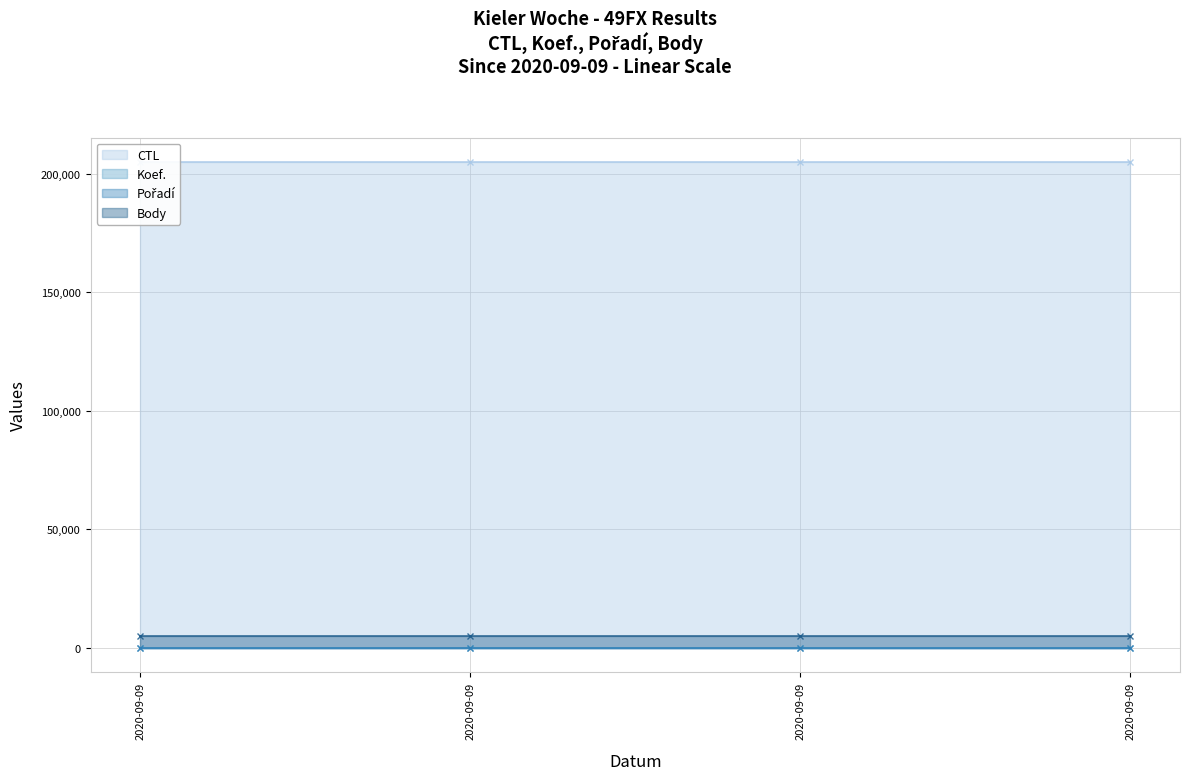

The value of Koef. at 2020-09-09 is 14. True or false?

True